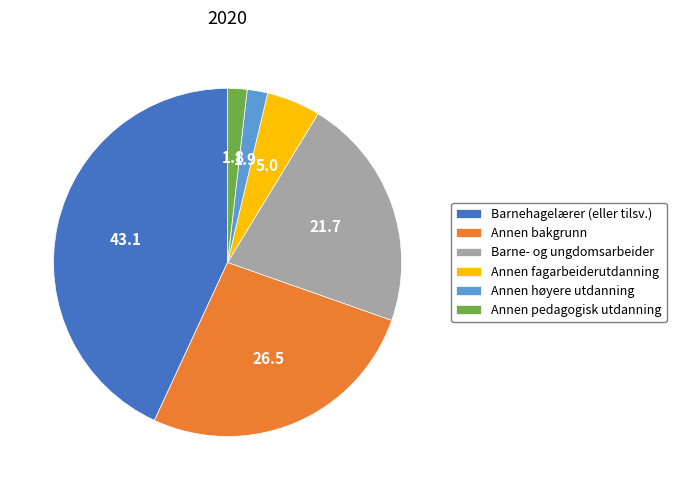

Which has a higher value, Annen høyere utdanning or Annen bakgrunn?

Annen bakgrunn